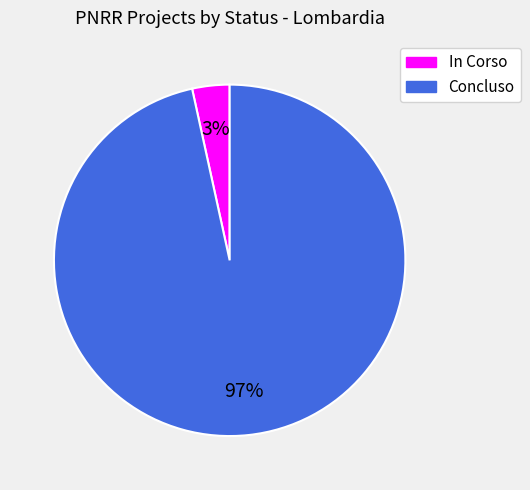

Which category has the biggest portion of the pie?

Concluso